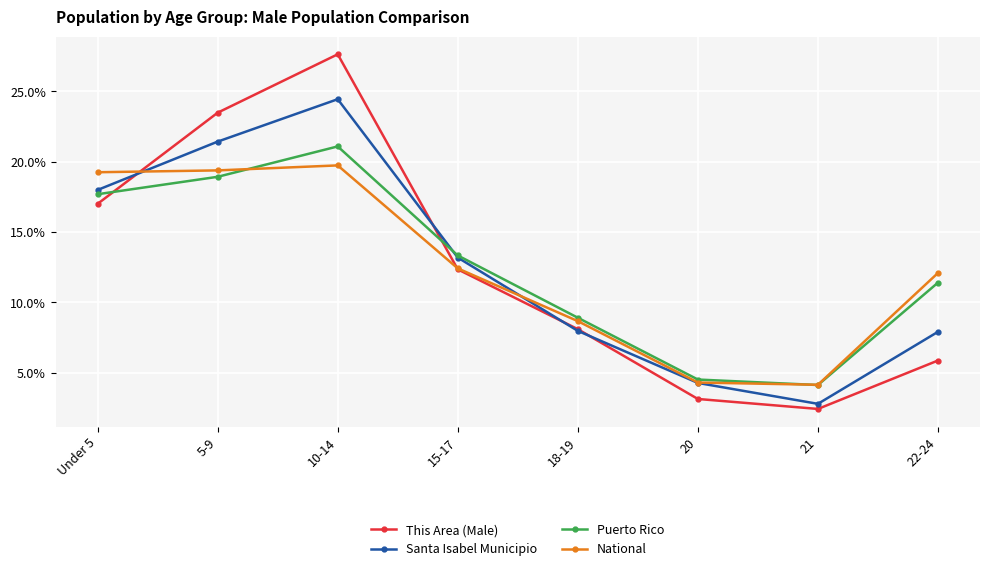

Which category has the highest value in the National series?

10-14